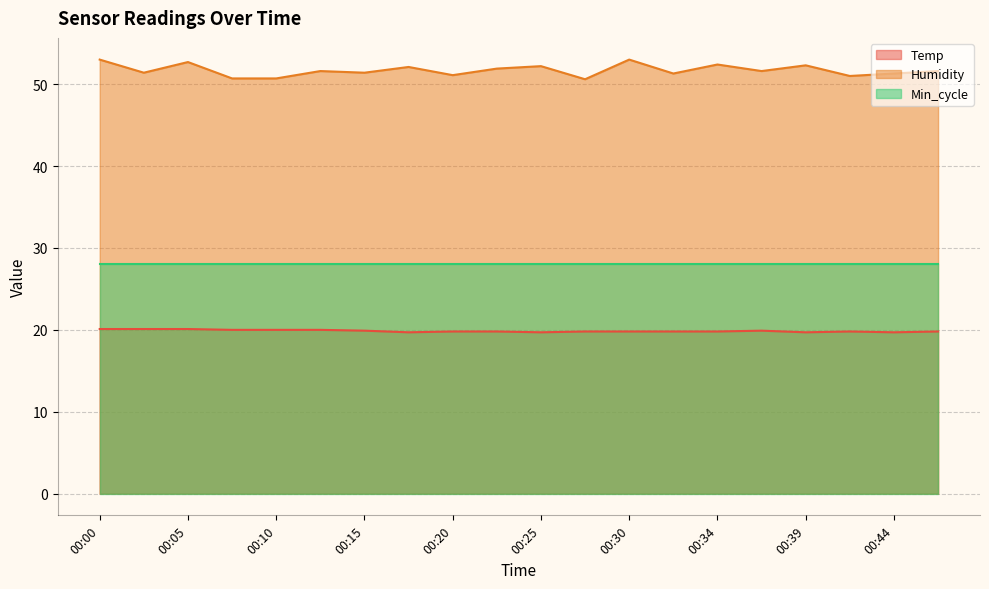

How many data points does each series have?

20